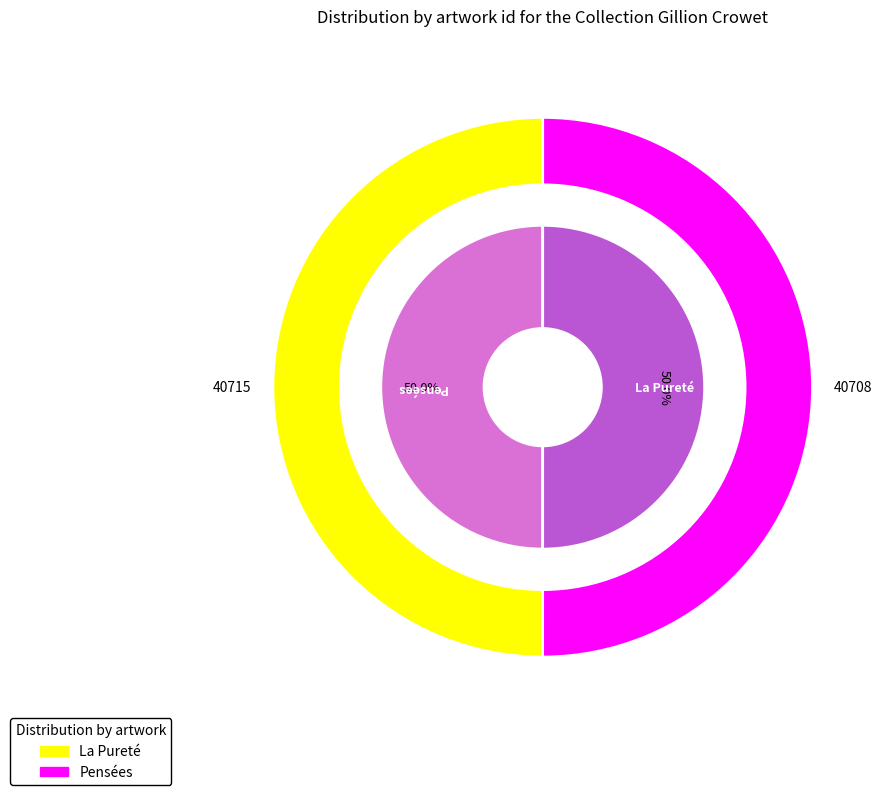

To the nearest percent, what portion does La Pureté represent?

50%